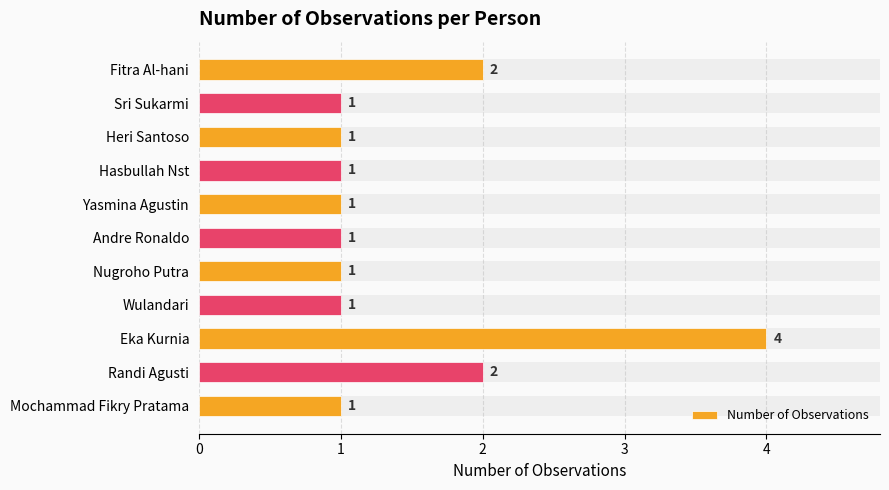

What is the sum of the values at Mochammad Fikry Pratama and Hasbullah Nst?

2